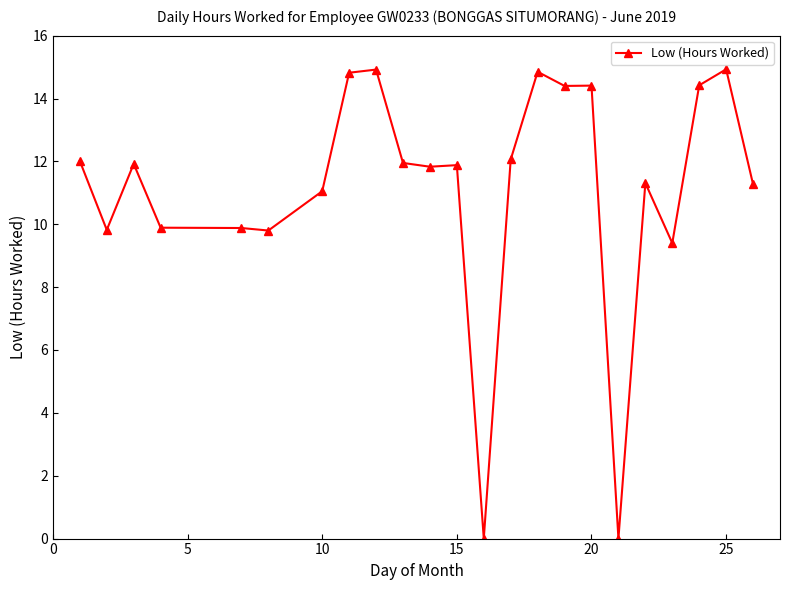

Count the number of categories in the chart.

23